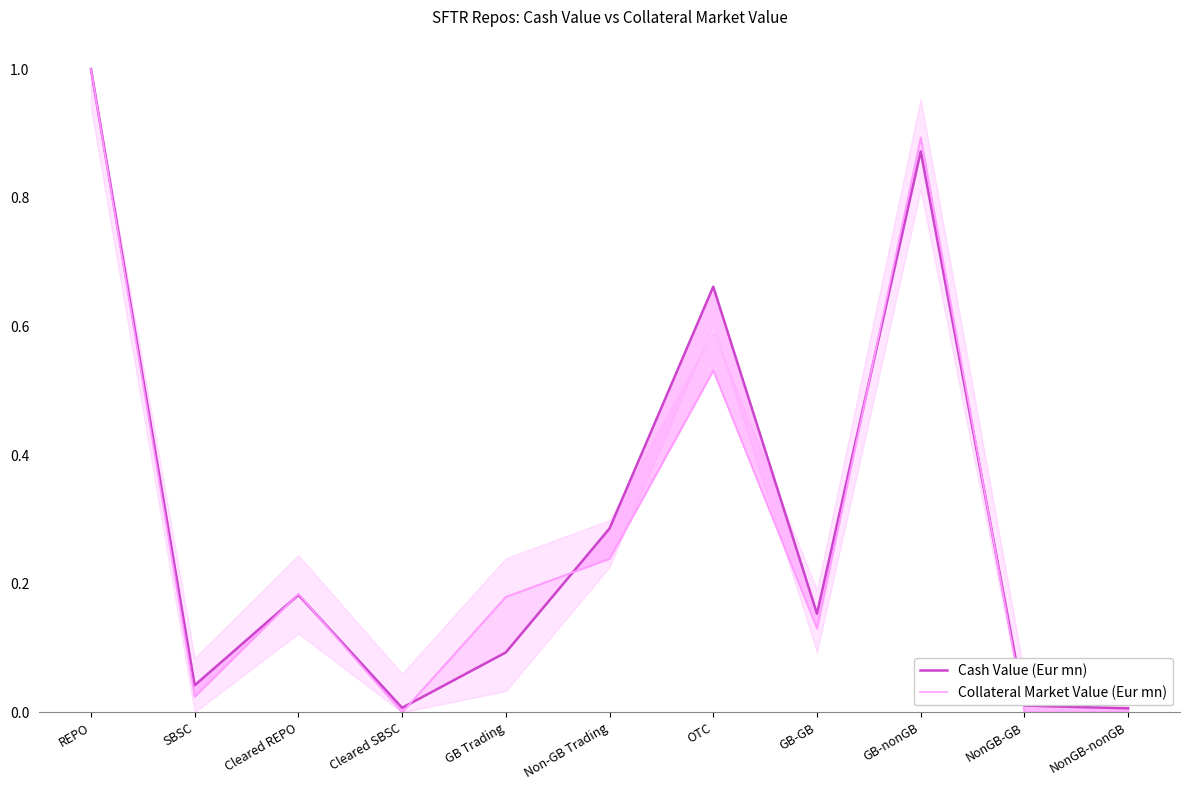

Rank the series by their average value, from lowest to highest.

Collateral Market Value (Eur mn), Cash Value (Eur mn)